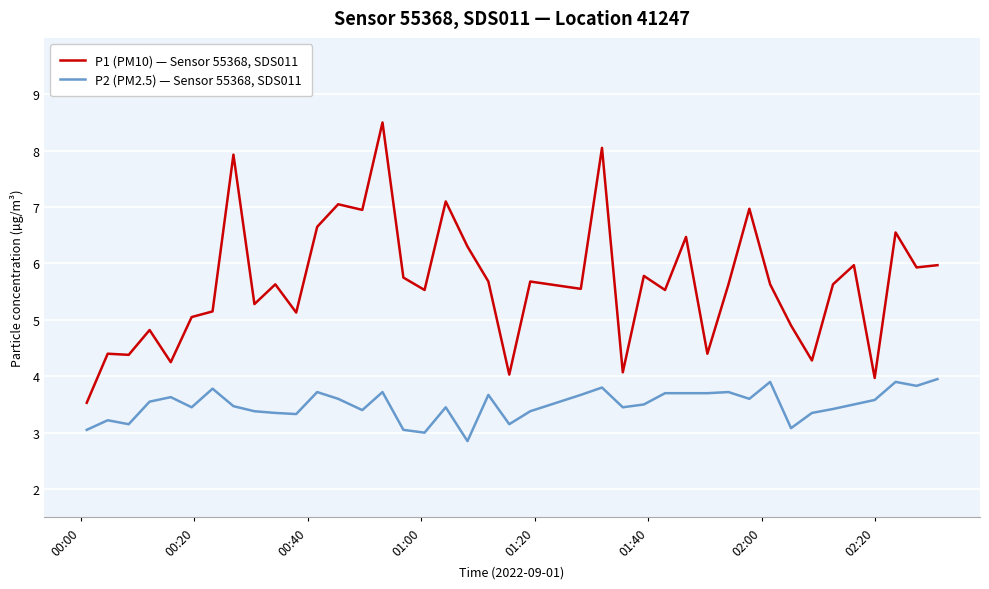

What is the minimum value shown in the chart?

2.9